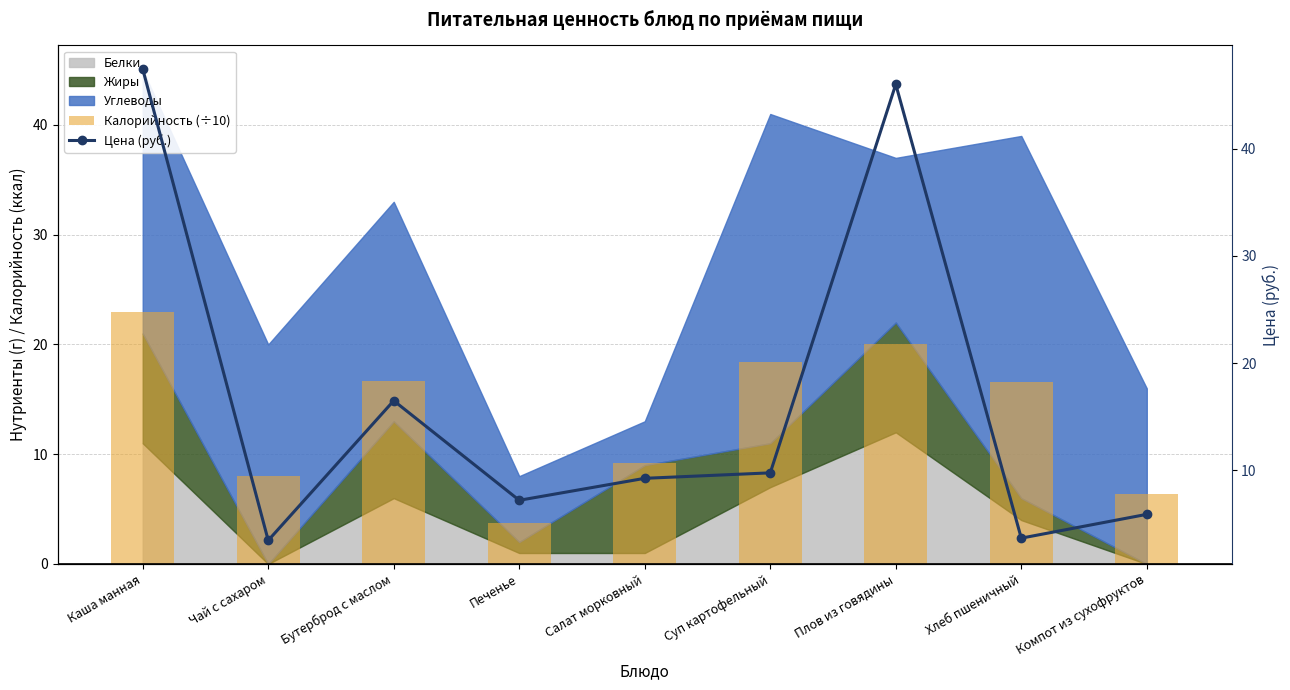

Which has a higher value, Салат морковный or Хлеб пшеничный?

Хлеб пшеничный